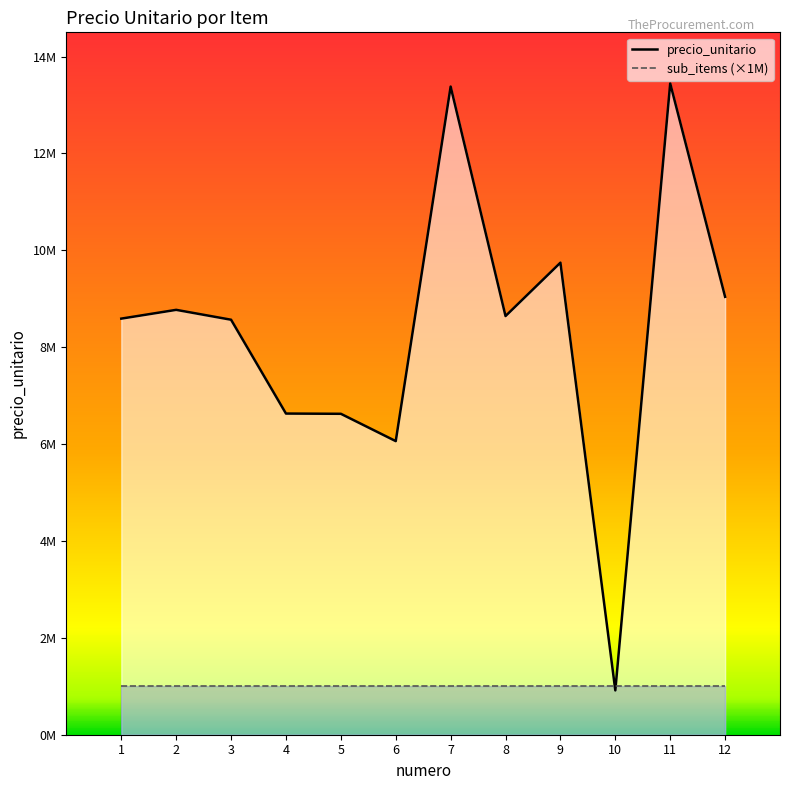

What is the difference between the maximum and second lowest values?

7384000